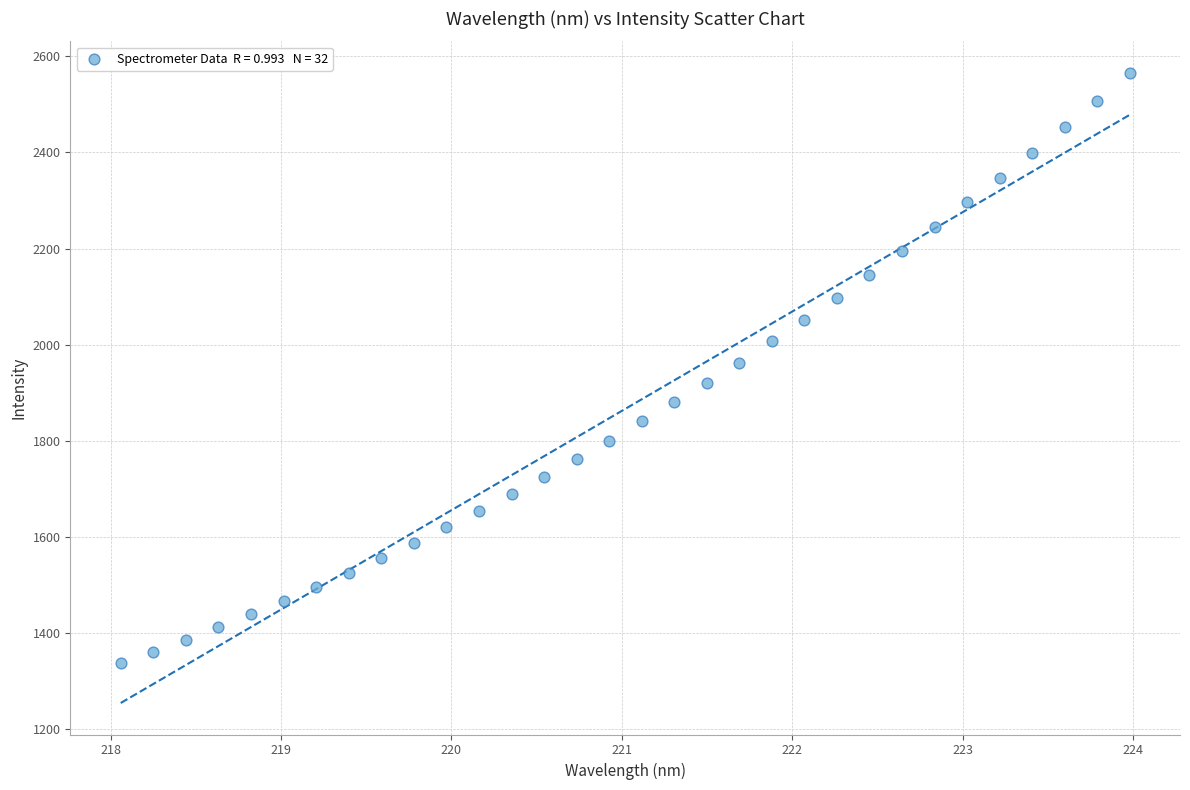

What is the range of Y values (max minus min)?

1227.6